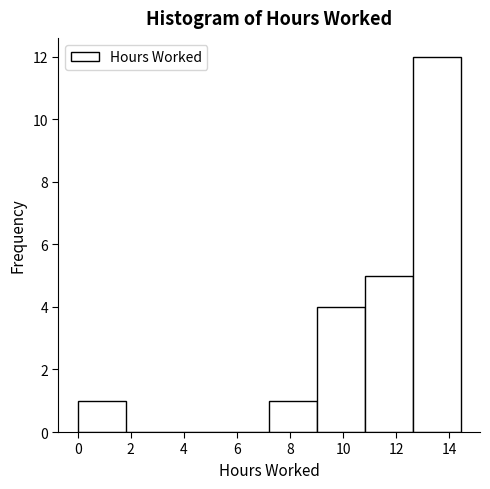

Reading left to right, list every bar in this chart as the range it spans on the x-axis followed by its height. Neither the bar edges nor the heights are printed on the chart, so give them approximately, as read against the axes.

0.0 to 1.8: 1
1.8 to 3.6: 0
3.6 to 5.4: 0
5.4 to 7.2: 0
7.2 to 9.0: 1
9.0 to 10.8: 4
10.8 to 12.6: 5
12.6 to 14.4: 12